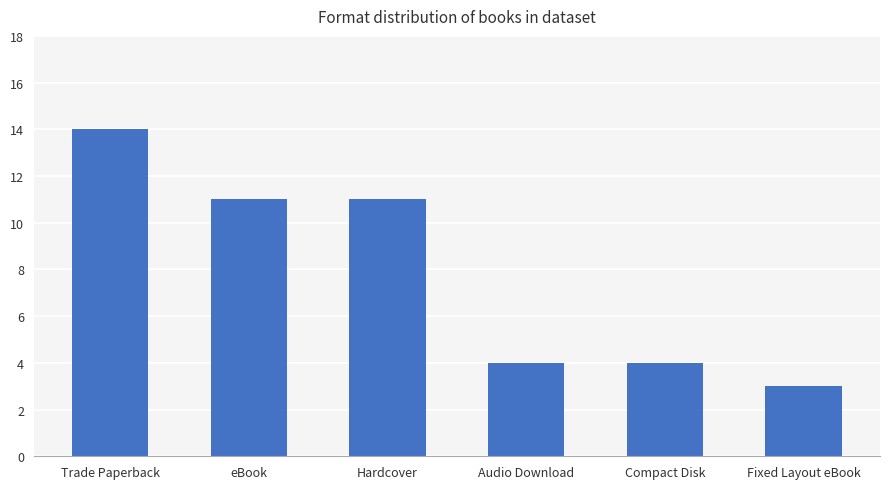

Between Fixed Layout eBook and Trade Paperback, which is larger?

Trade Paperback